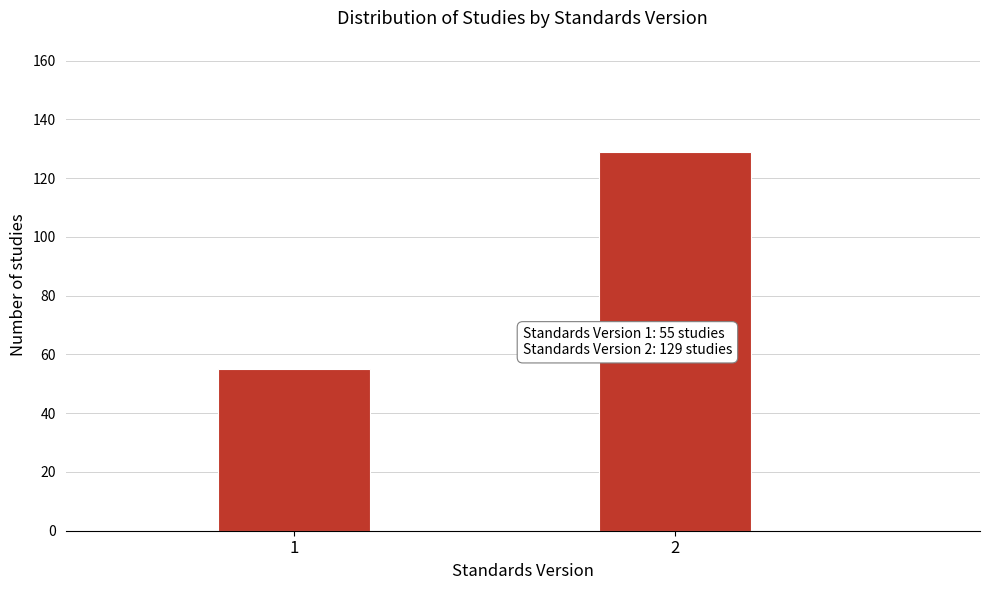

Reading left to right, extract all data points from this chart.

1=55	2=129